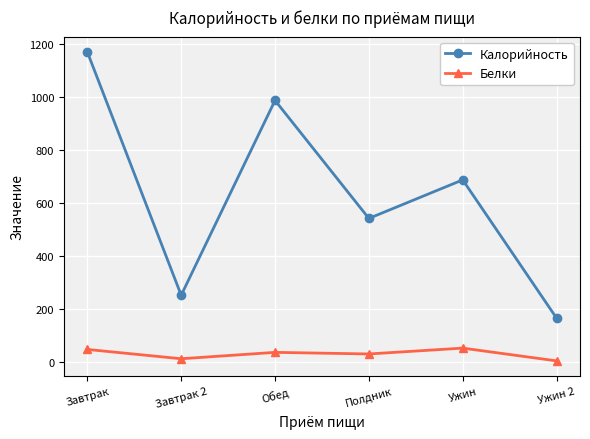

At which category does the chart reach its peak across all series?

Завтрак